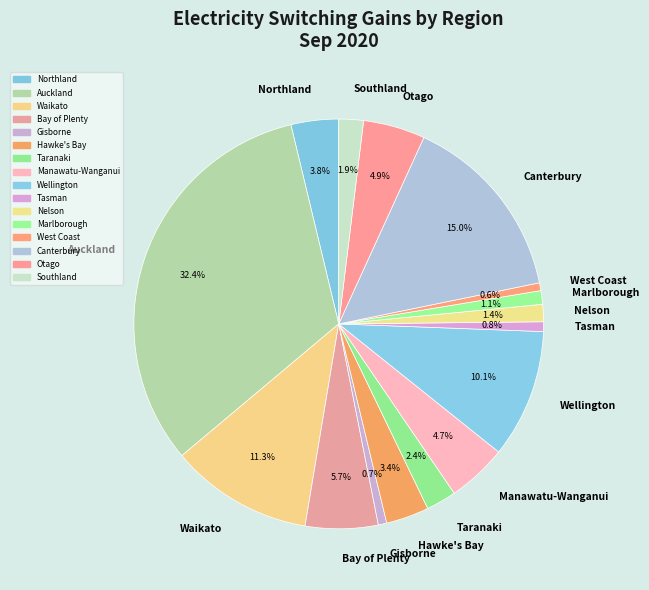

Which has a higher value, Waikato or Marlborough?

Waikato